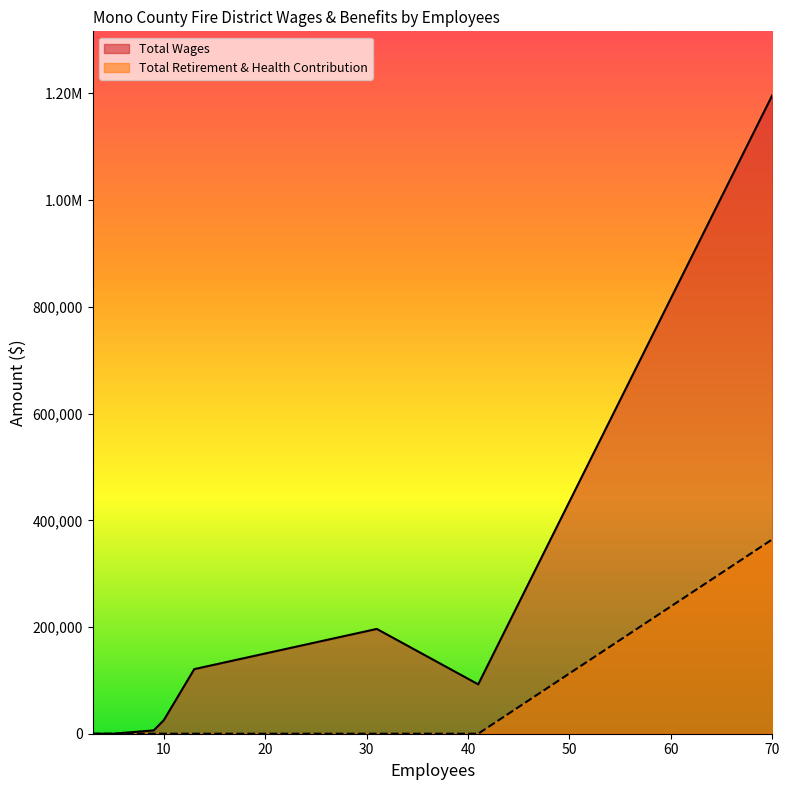

Which series has the largest total across all categories?

Total Wages